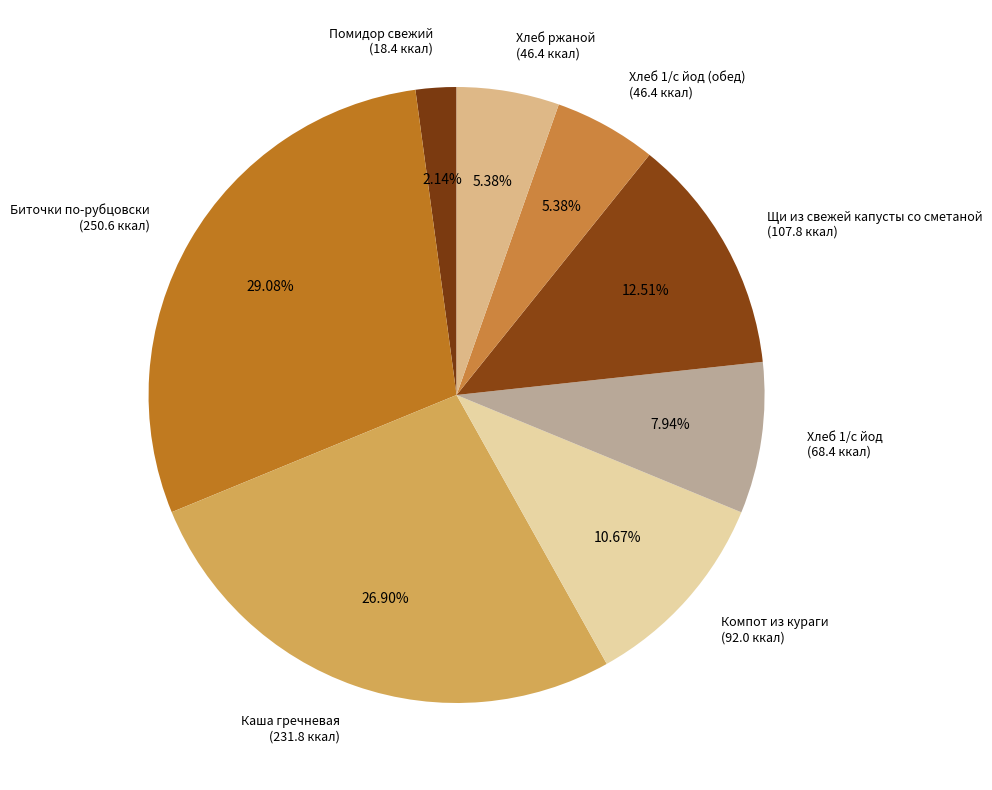

Is there a majority slice in this chart?

No